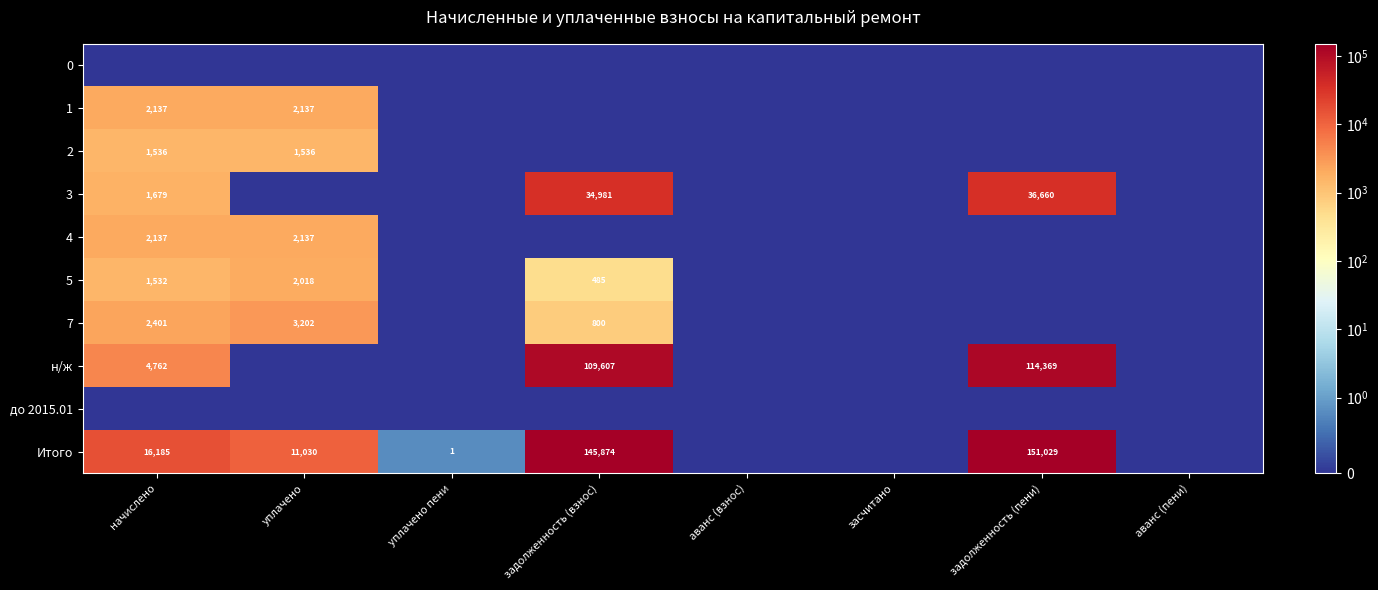

Is it true that 1 equals 2137 at начислено?

True